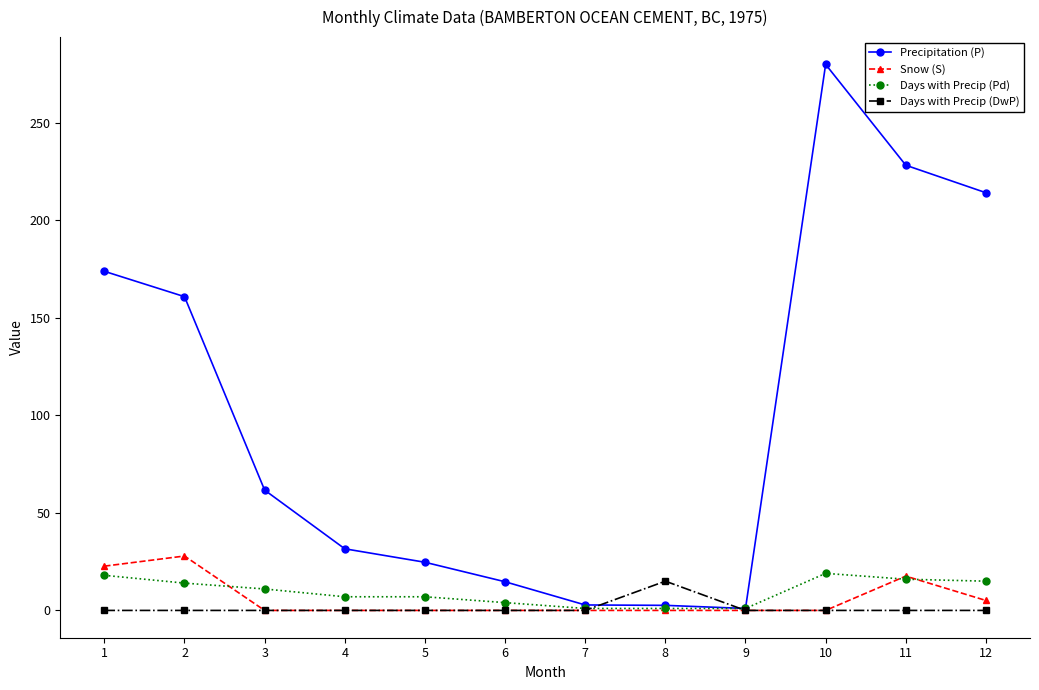

Which series has the widest spread of values?

Precipitation (P)